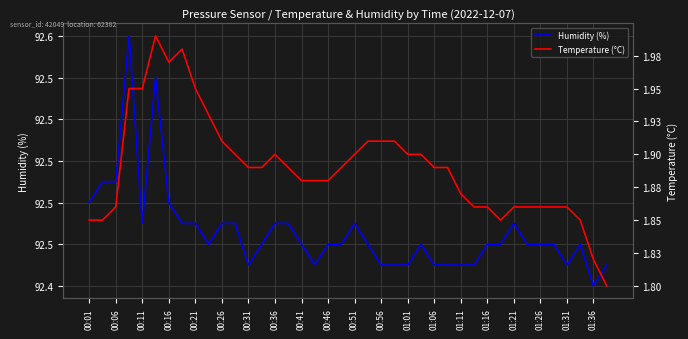

Which series has the largest total across all categories?

Humidity (%)